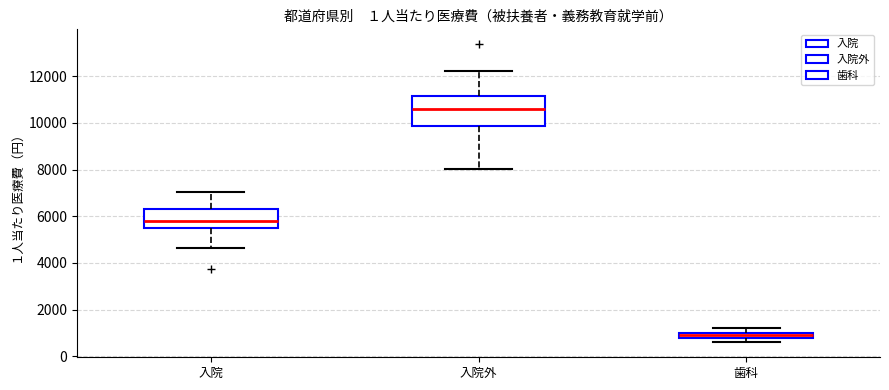

Which box is the tallest, from its lower edge to its upper edge?

入院外